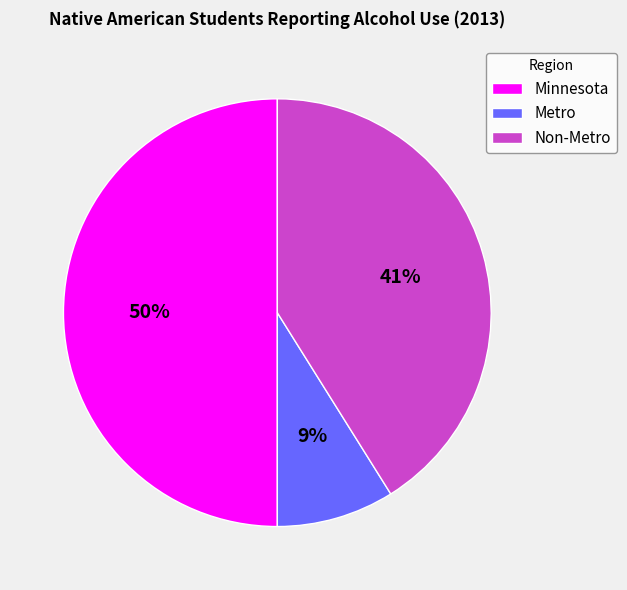

Which has a higher value, Metro or Non-Metro?

Non-Metro